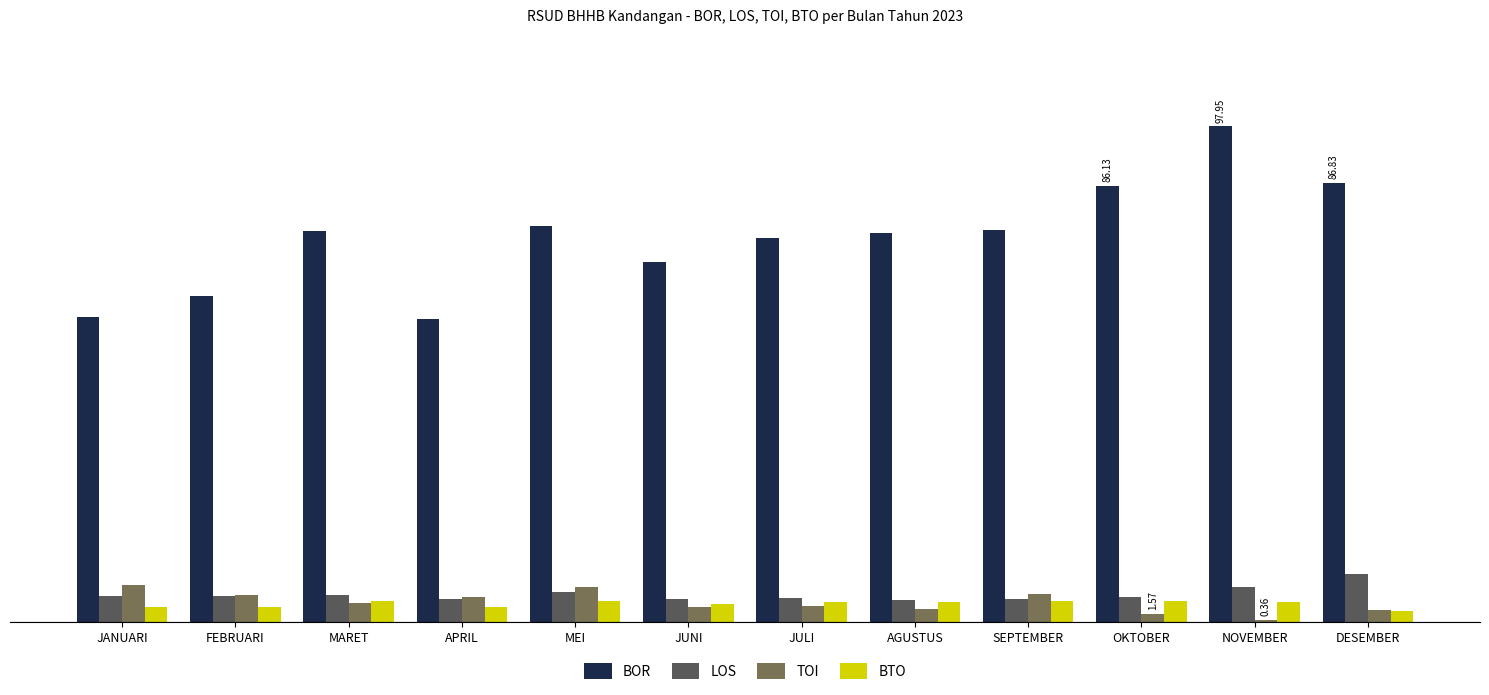

Reading left to right, list all the values displayed in this chart.

BOR: 60.3	64.4	77.2	59.8	78.3	71.1	75.9	76.9	77.5	86.1	98.0	86.8
LOS: 5.1	5.2	5.3	4.5	5.8	4.4	4.7	4.3	4.4	5.0	6.9	9.5
TOI: 7.4	5.3	3.8	5.0	6.8	2.9	3.2	2.5	5.6	1.6	0.4	2.3
BTO: 2.9	2.9	4.0	3.0	4.0	3.6	3.8	4.0	4.0	4.0	4.0	2.1